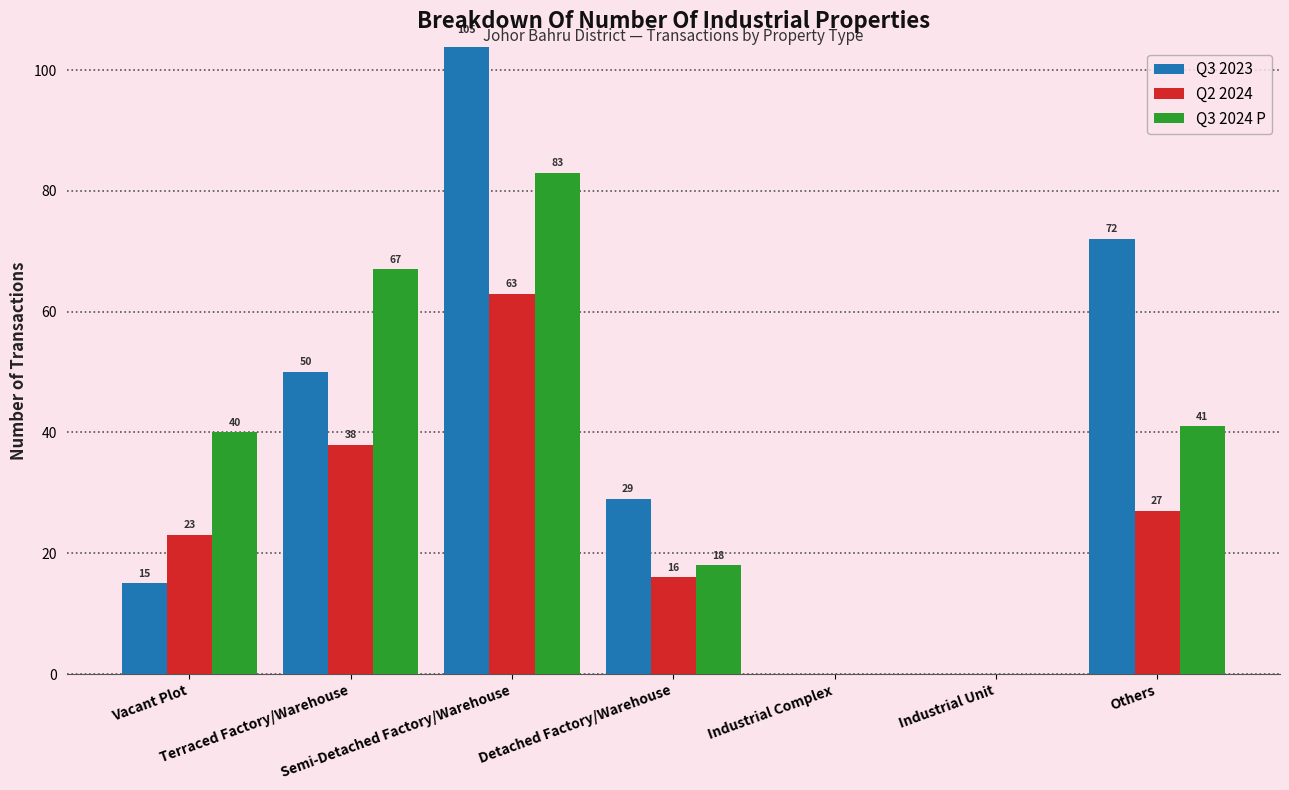

Does the chart contain any negative values?

No